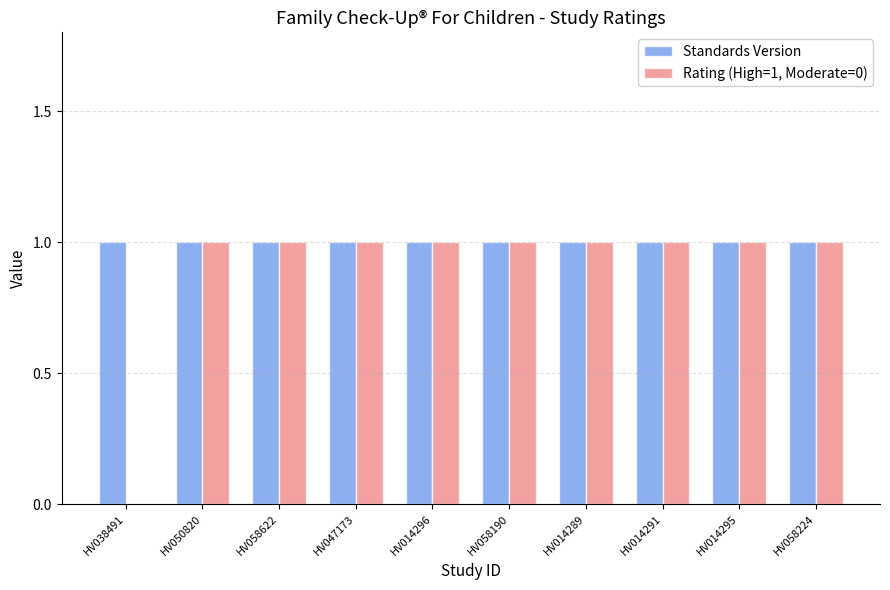

What is the maximum value shown in the chart?

1